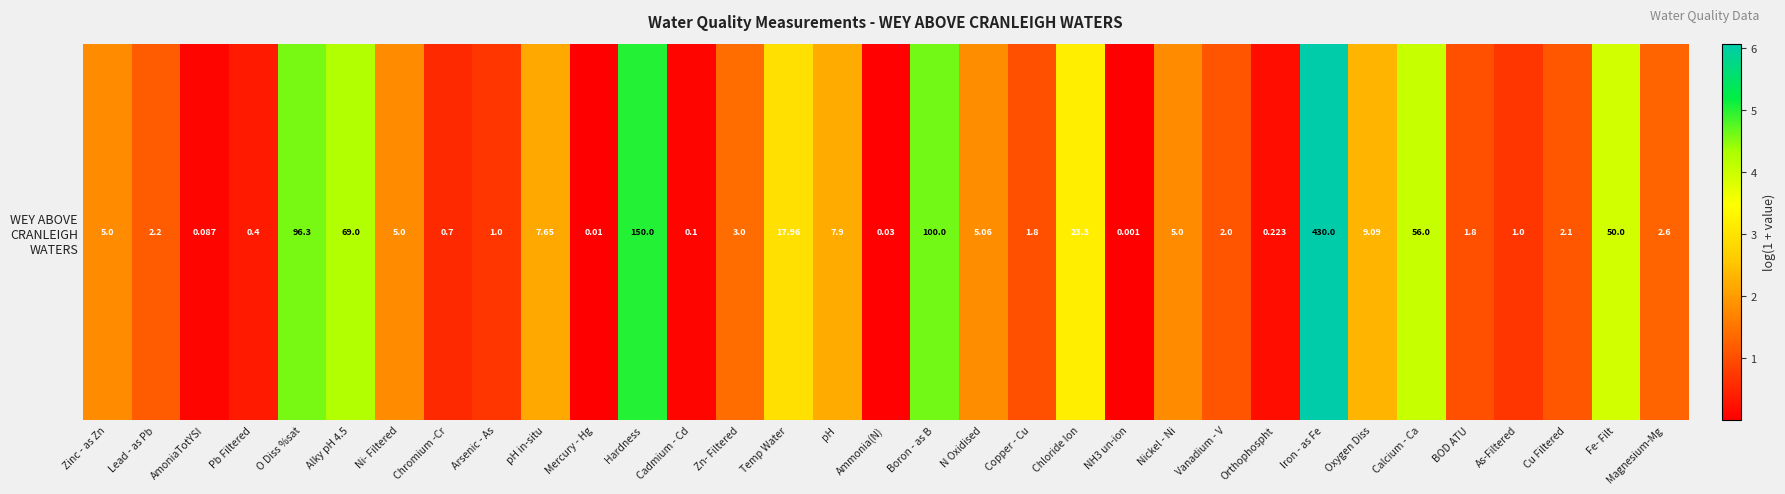

How many values exceed 1?

23